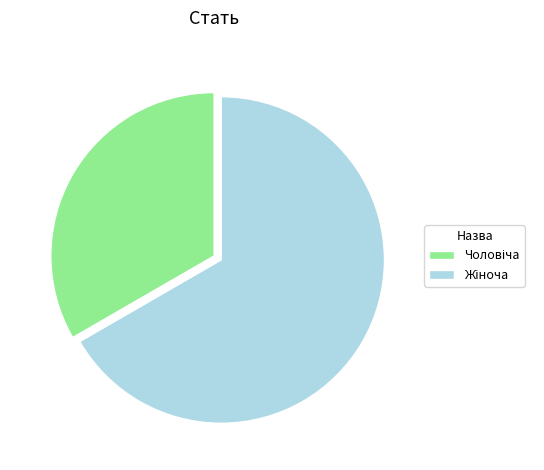

Is there any slice that represents more than half of the pie?

Yes